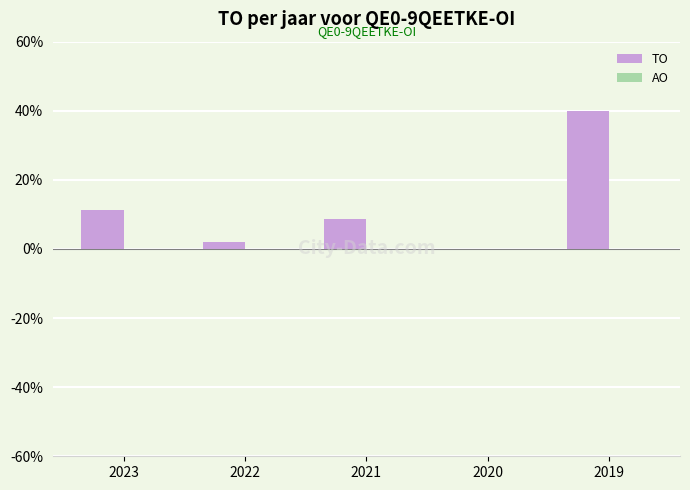

Reading right to left, transcribe all the data shown in this chart.

2019=40.0	2020=0.0	2021=8.6	2022=2.1	2023=11.3